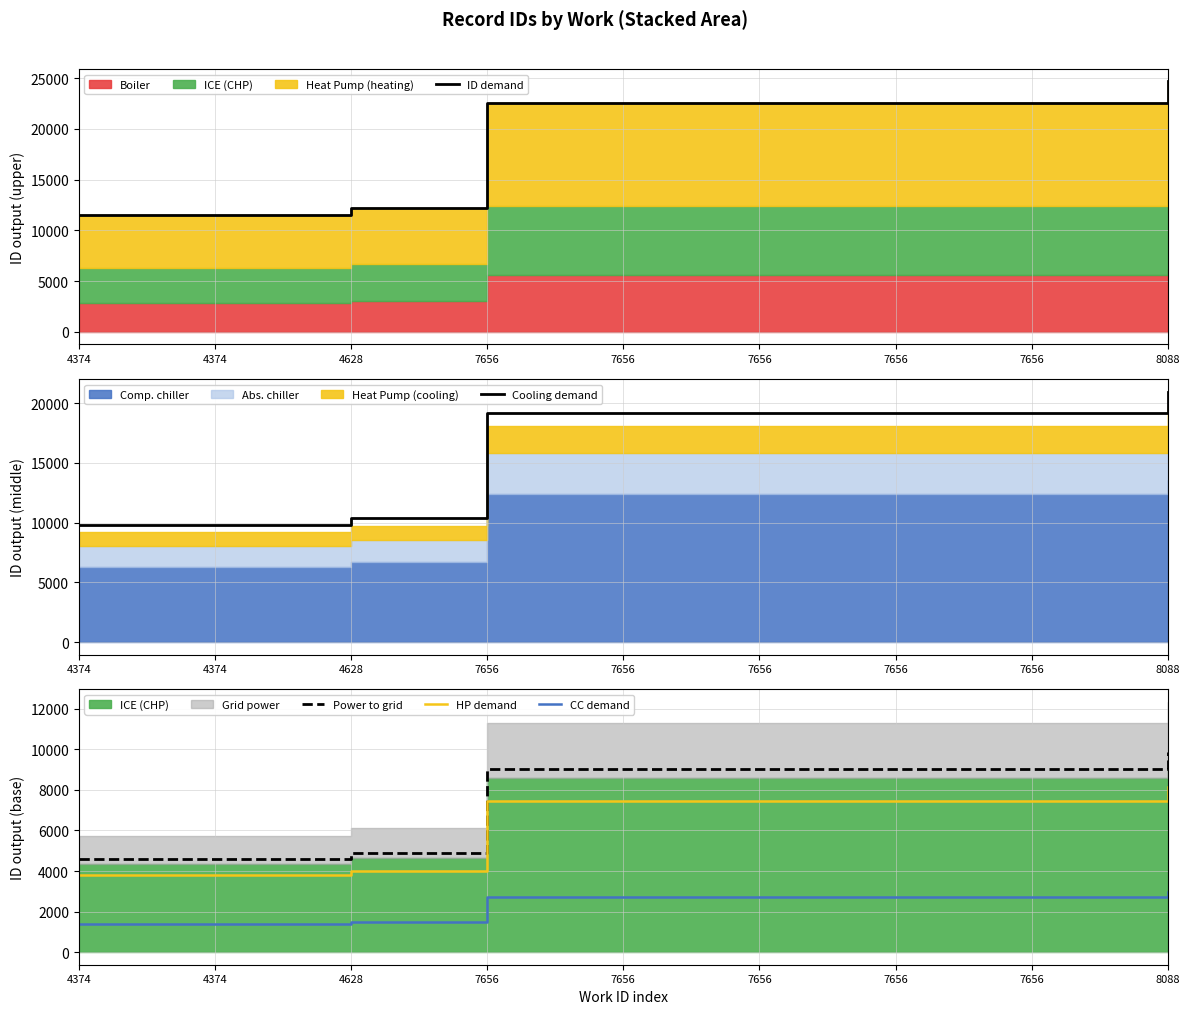

Rank the categories by HP demand value from highest to lowest.

8088, 7656, 7656, 7656, 7656, 7656, 4628, 4374, 4374